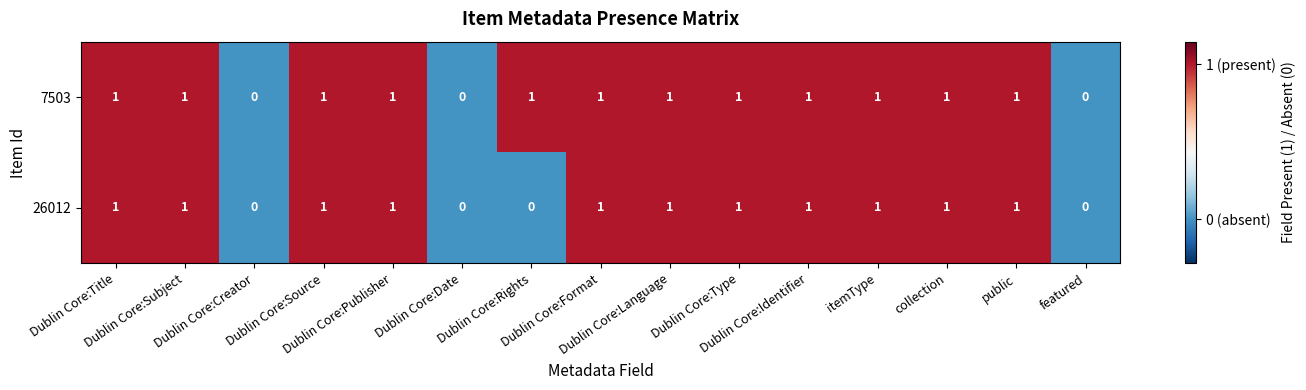

Rank the series by their average value, from highest to lowest.

7503, 26012